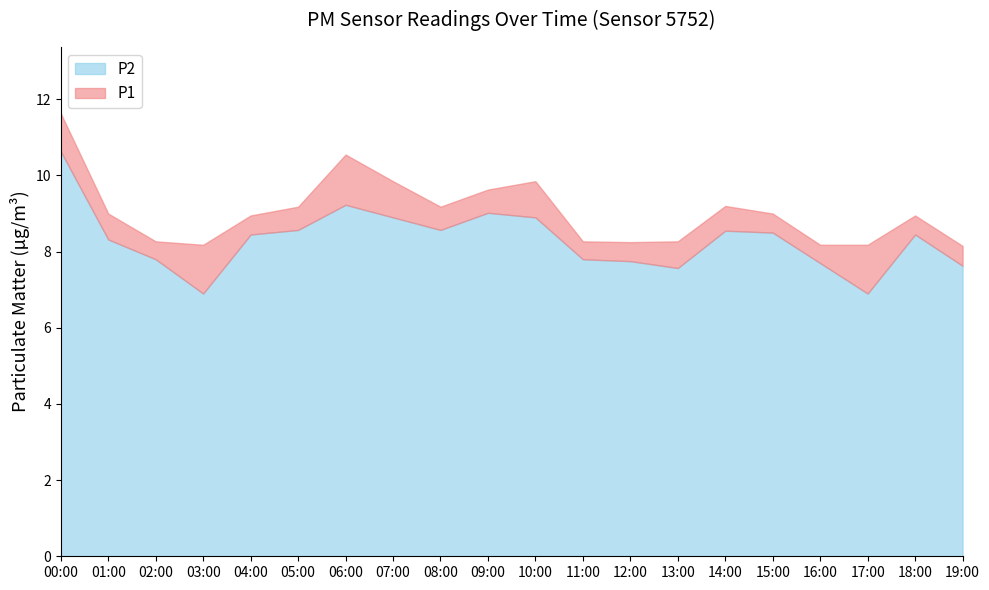

What position from the left is 01:00?

2